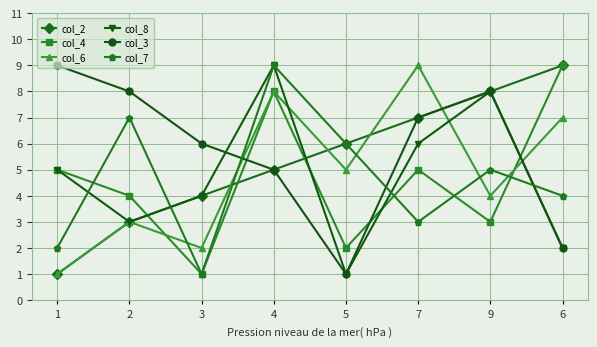

Where is the first local maximum for col_4?

4